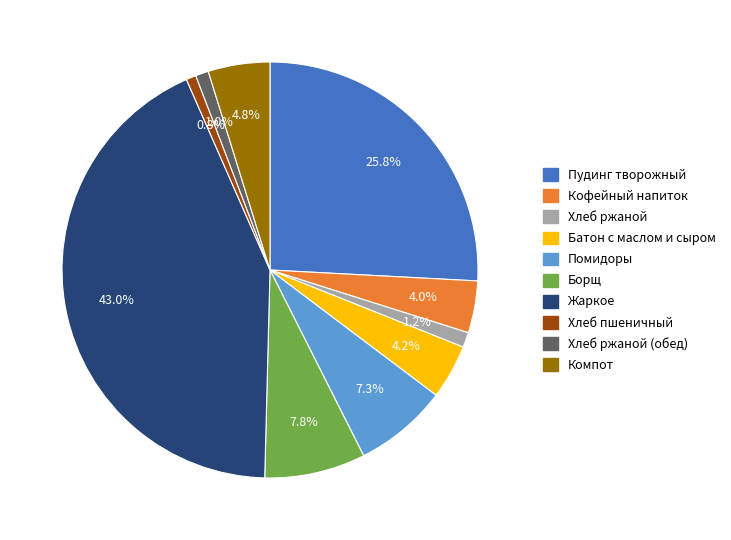

What is the largest slice in the pie chart?

Жаркое